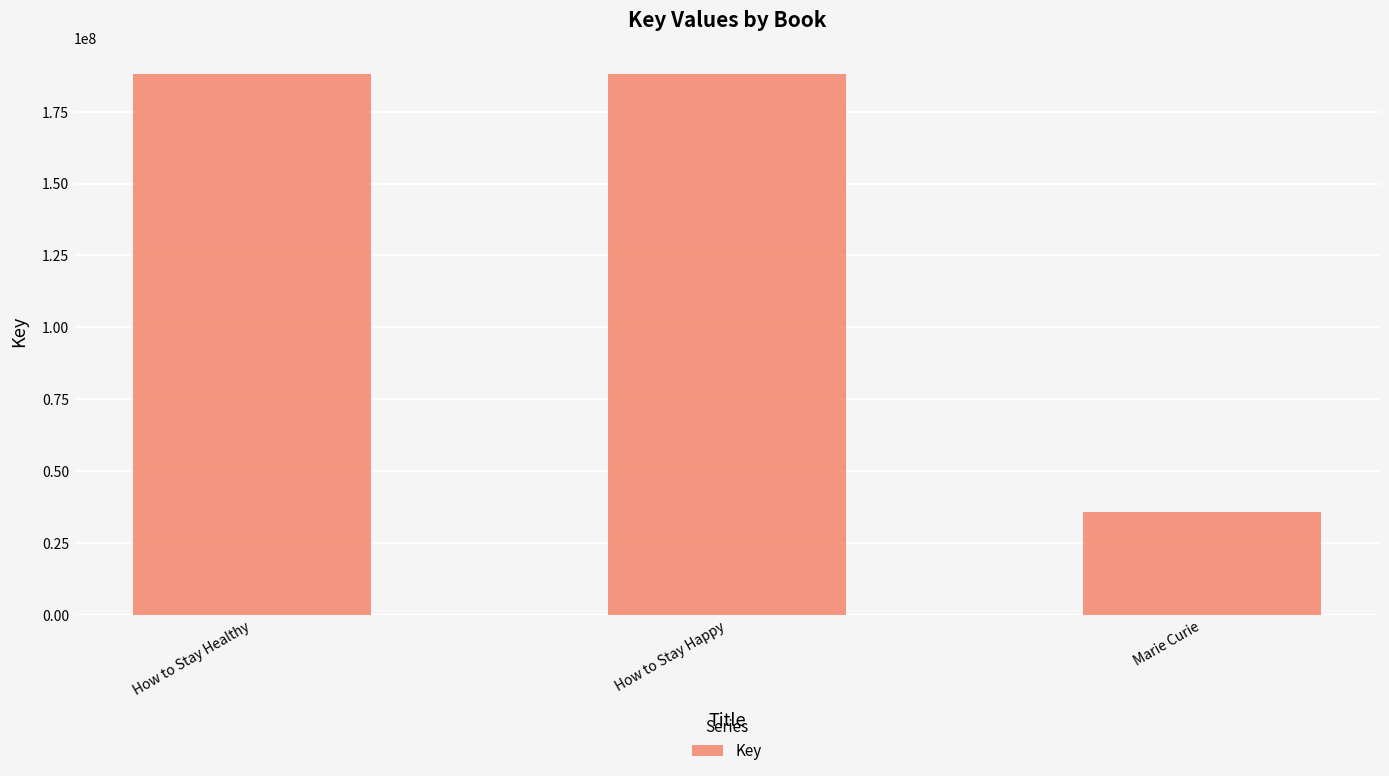

What is the label of the 3rd bar from the right?

How to Stay Healthy